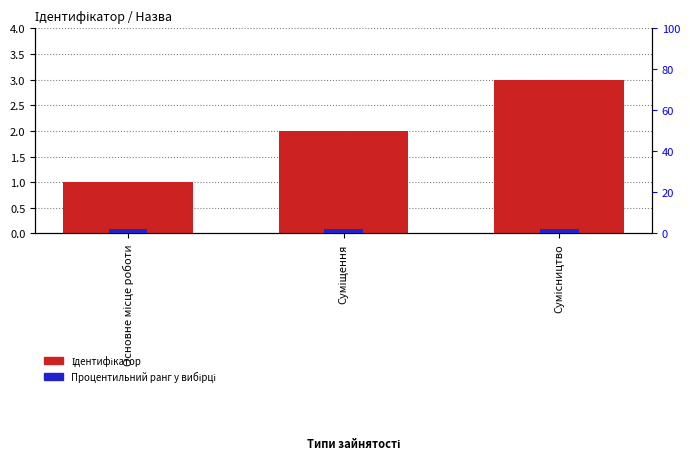

The value of Ідентифікатор at Сумісництво is 3. True or false?

True